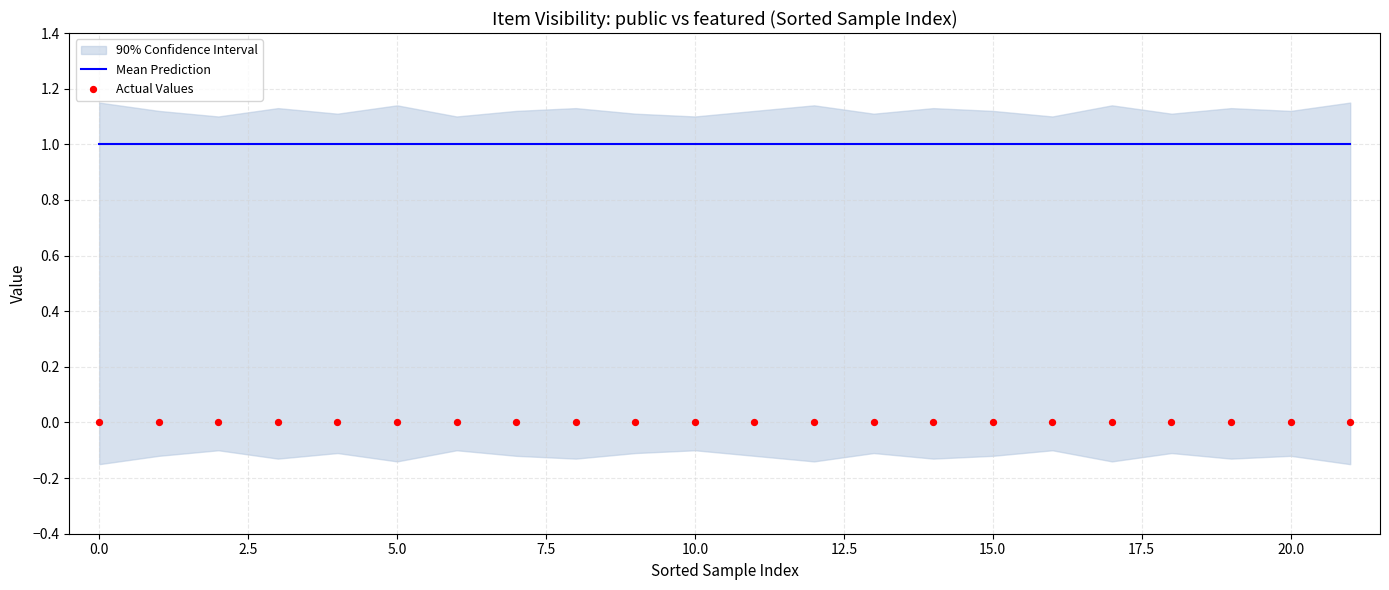

Which series has the largest total across all categories?

Mean Prediction